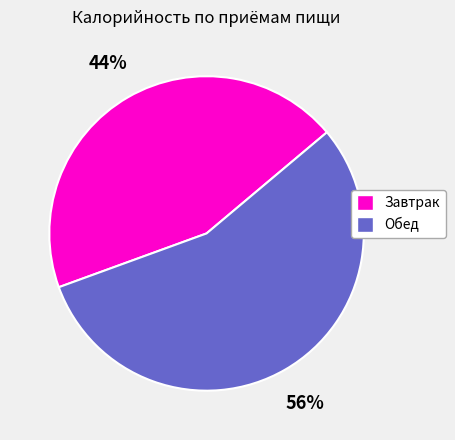

To the nearest percent, what is the average slice percentage?

50%